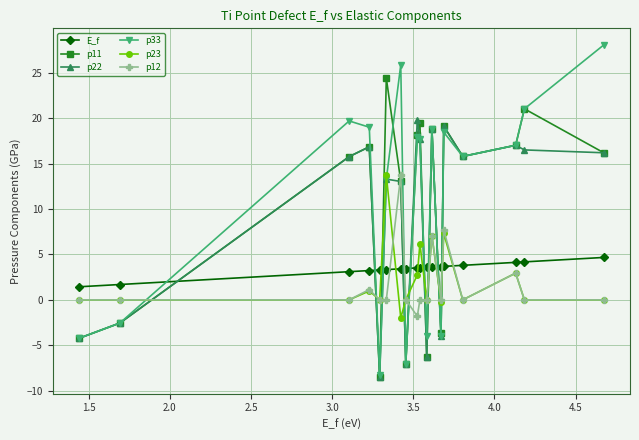

How many intersections are there between p11 and E_f?

9